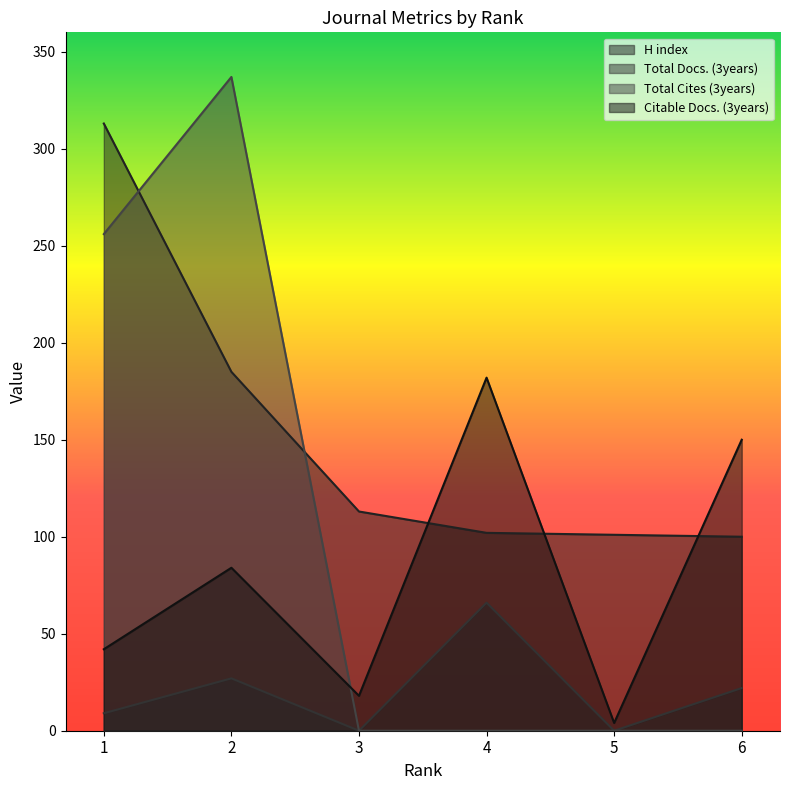

What is the value of the Total Cites (3years) point at the 2nd from the left?

337